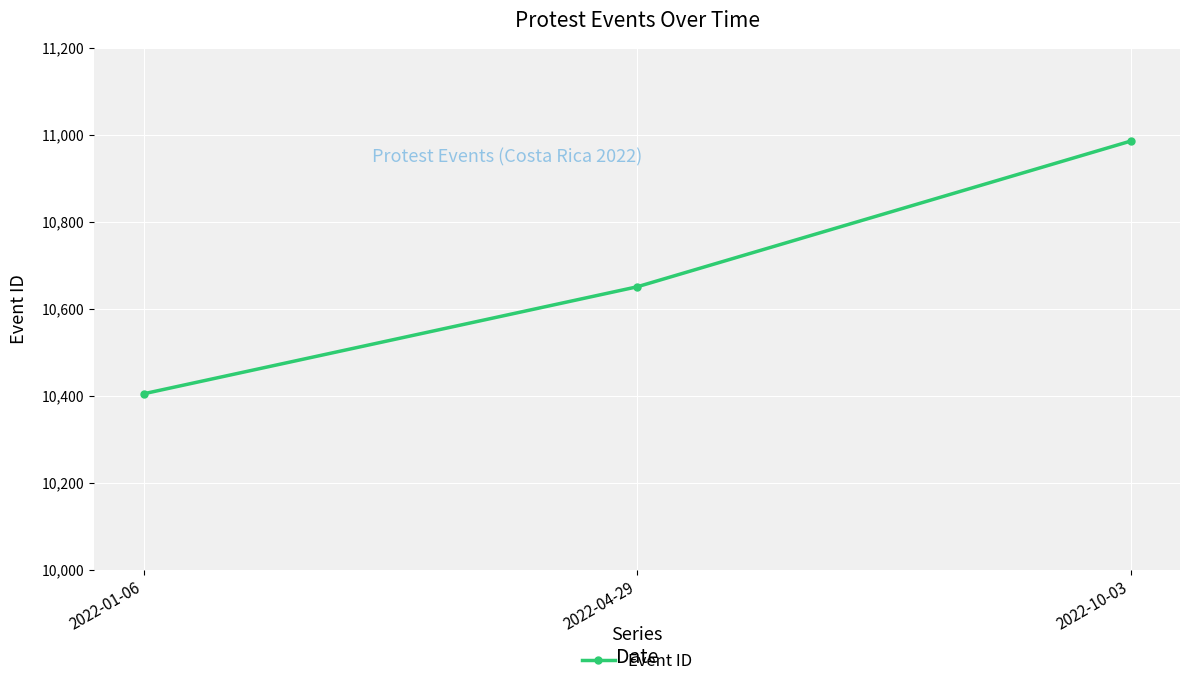

True or false: the data shows 15180 at 2022-10-03.

False